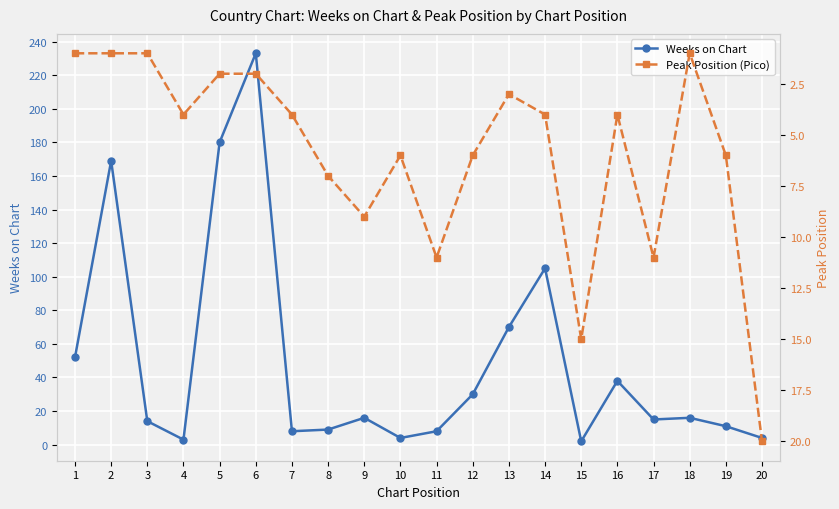

Which series has the largest range (max minus min)?

Weeks on Chart